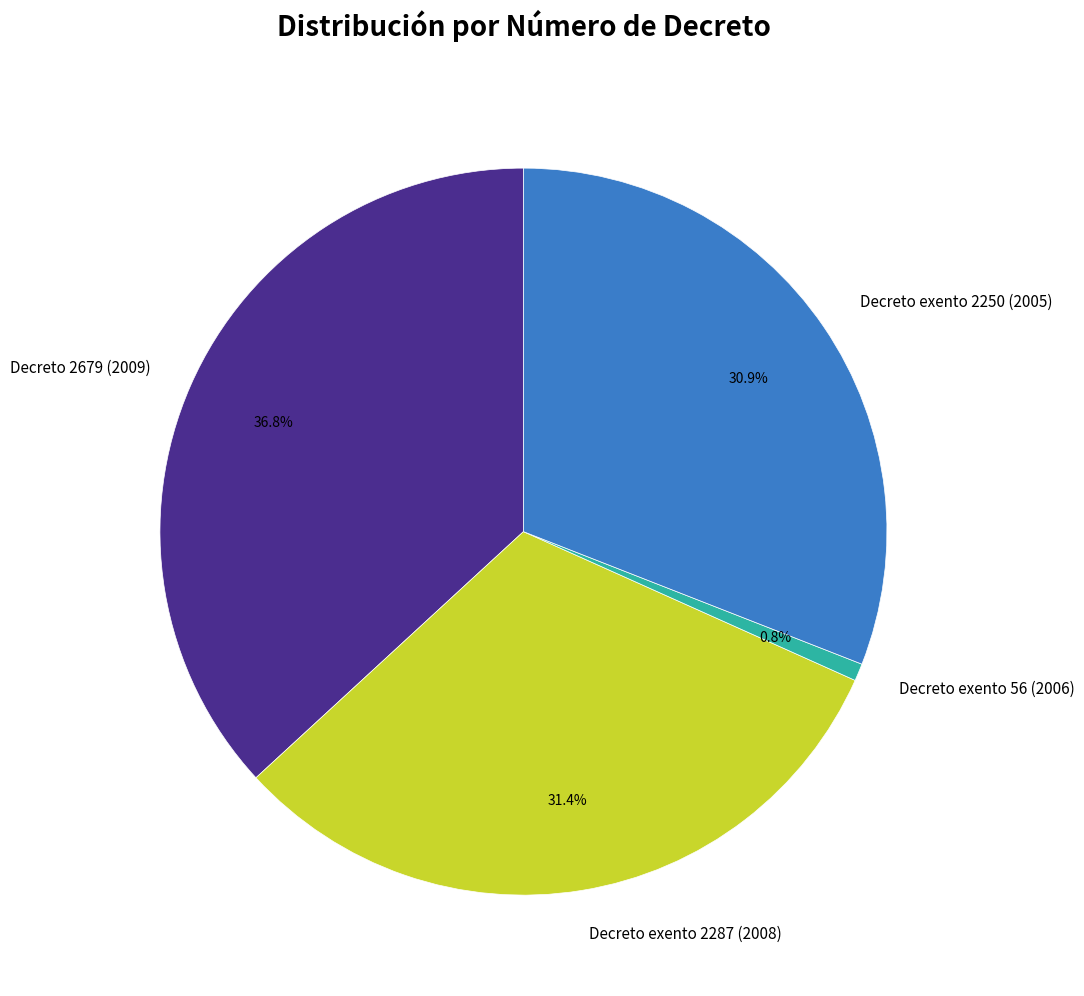

What is the smallest slice in the pie chart?

Decreto exento 56 (2006)